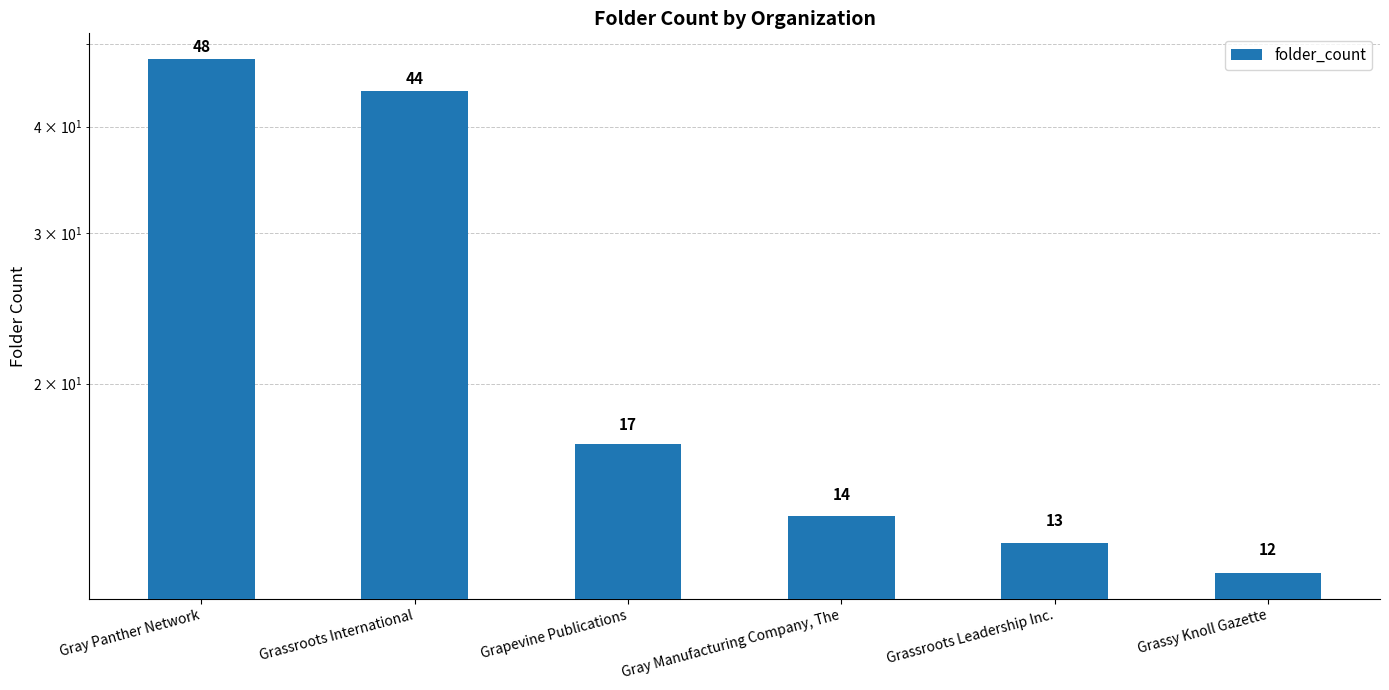

Are the bars horizontal?

No